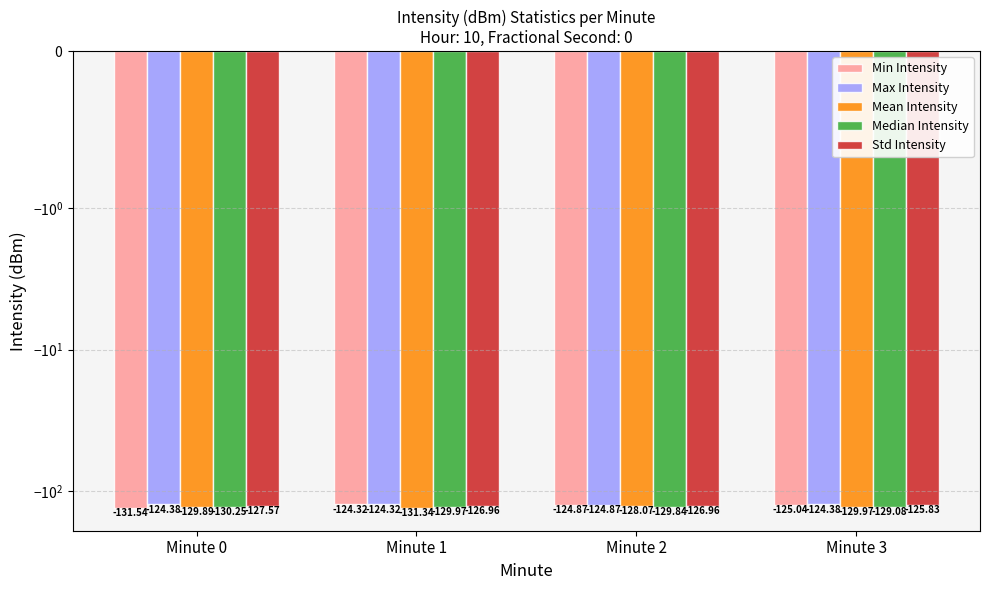

How many groups of bars are there?

4